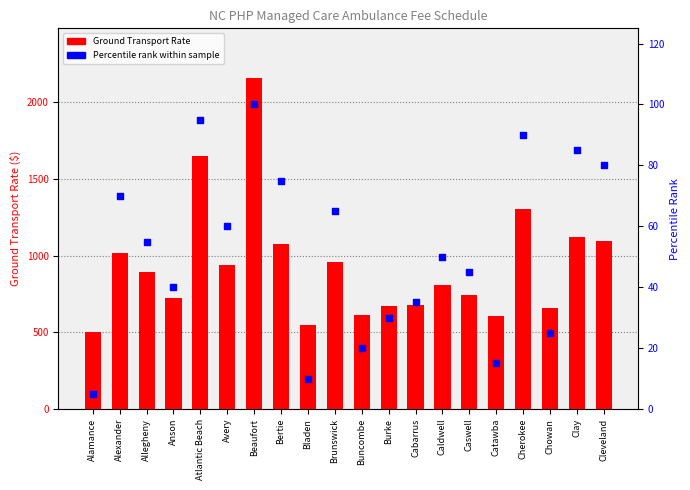

At which category is the sum across all series the highest?

Beaufort